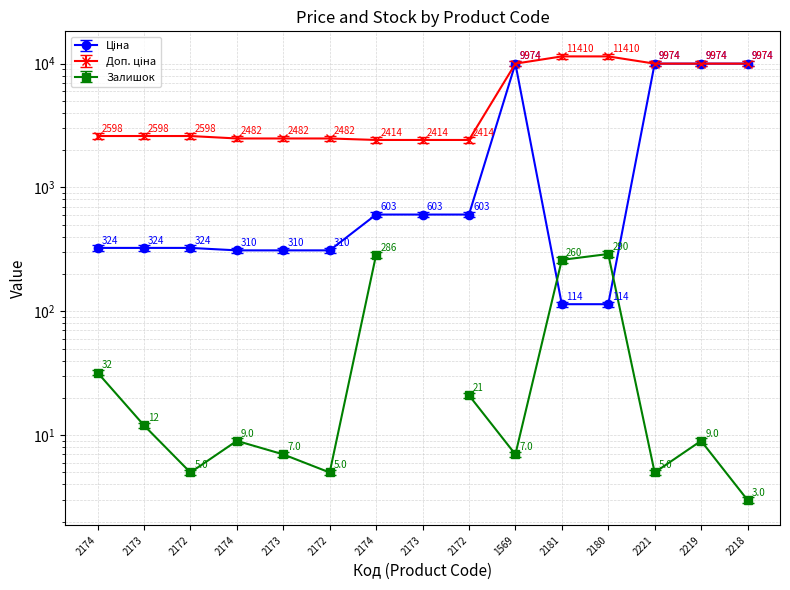

Reading left to right, extract all data points from this chart.

Ціна: 324.8	324.8	324.8	310.3	310.3	310.3	603.7	603.7	603.7	9975.0	114.1	114.1	9975.0	9975.0	9975.0
Доп. ціна: 2598.3	2598.3	2598.3	2482.4	2482.4	2482.4	2414.8	2414.8	2414.8	9975.0	11410.0	11410.0	9975.0	9975.0	9975.0